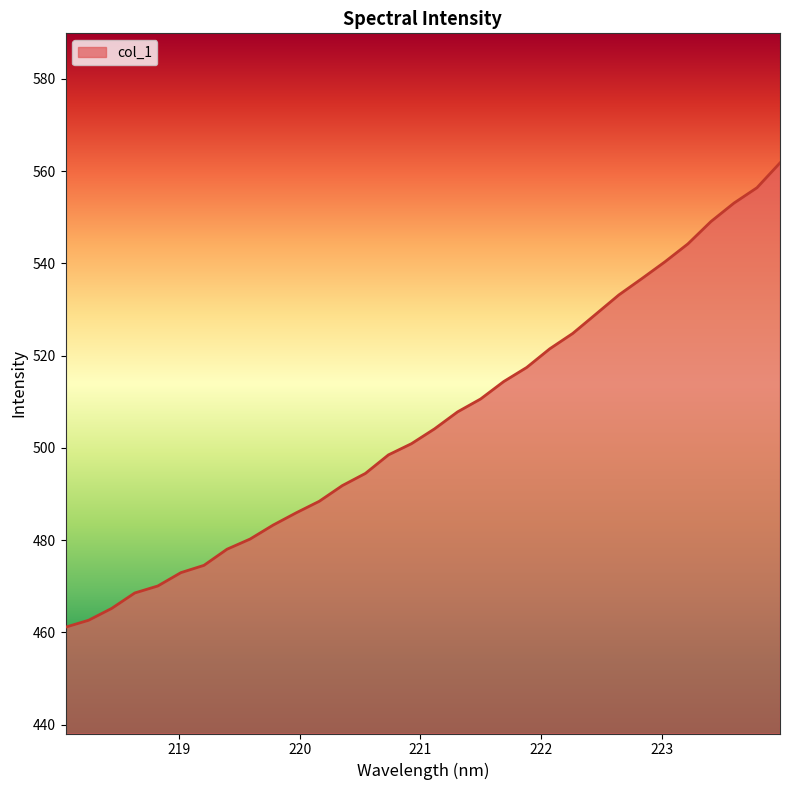

What is the minimum value shown in the chart?

461.1